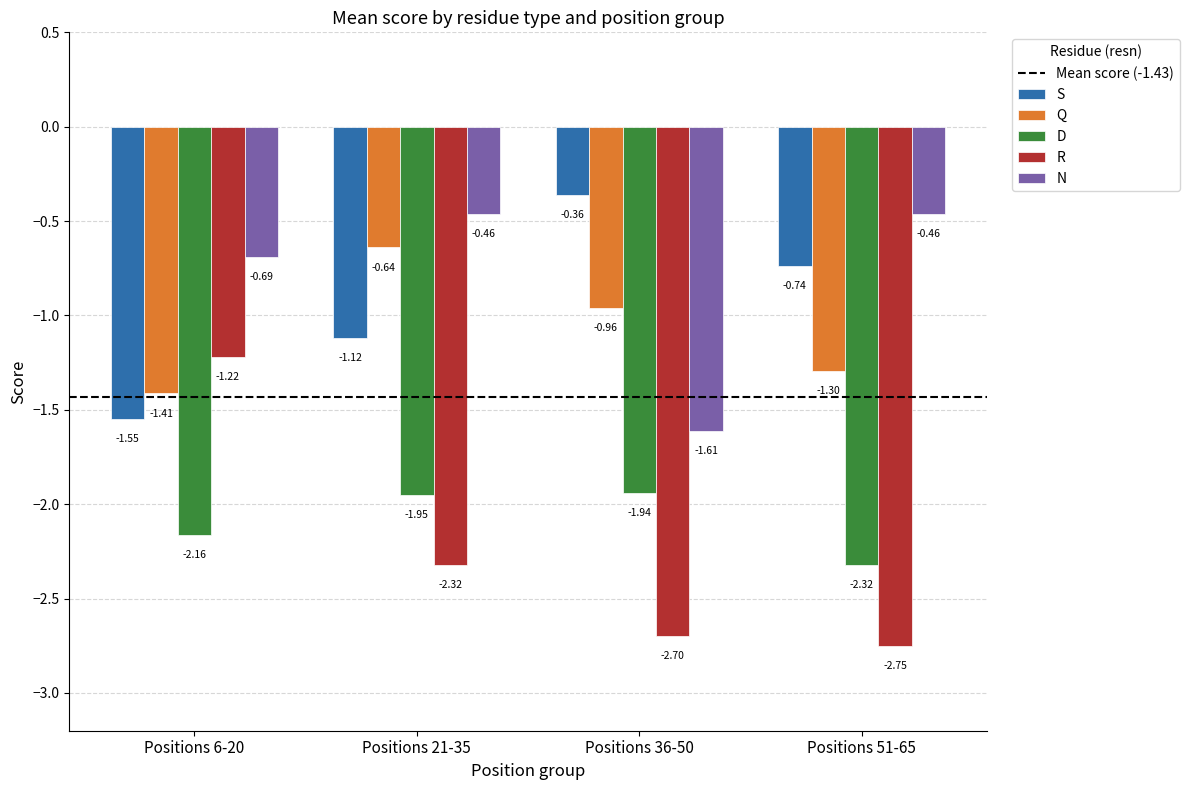

What is the smallest value displayed?

-2.7